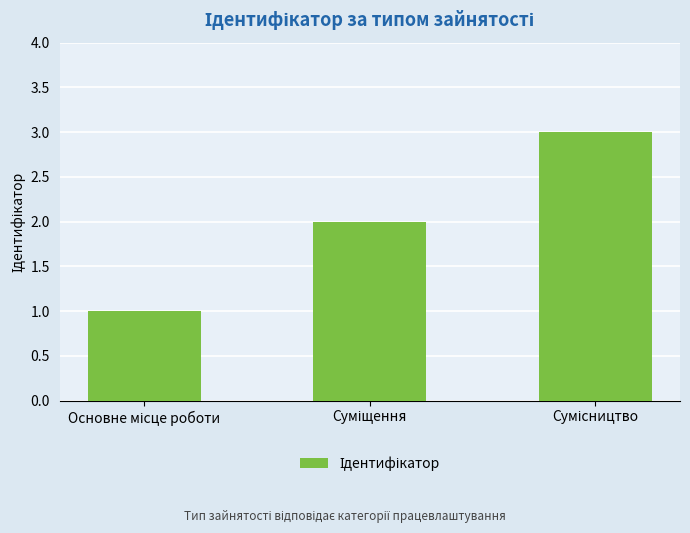

What is the greatest value displayed?

3